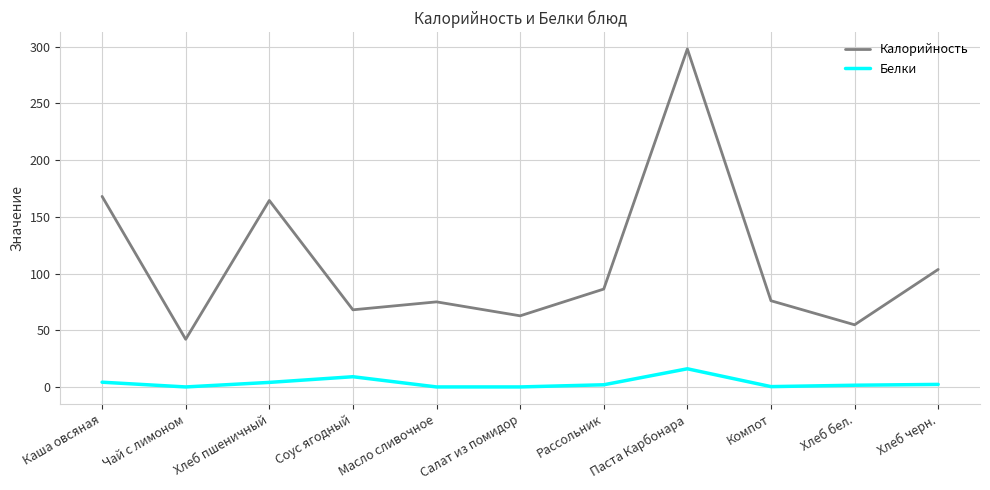

Which series has the widest spread of values?

Калорийность